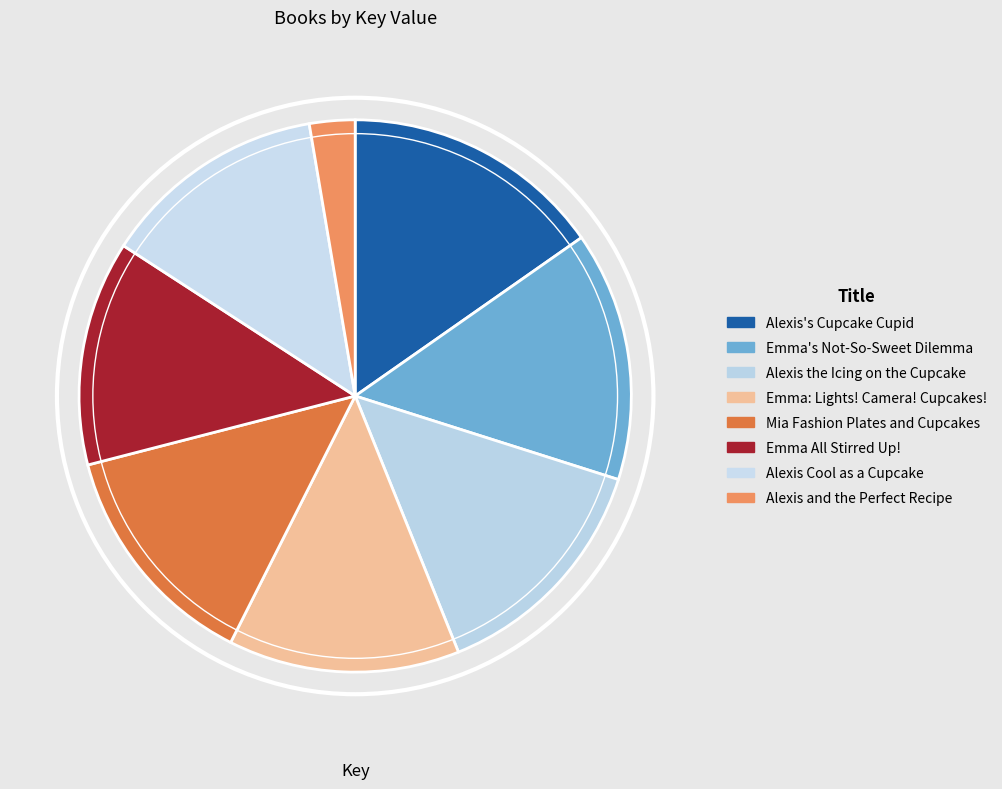

Does Mia Fashion Plates and Cupcakes represent more than half of the total?

No